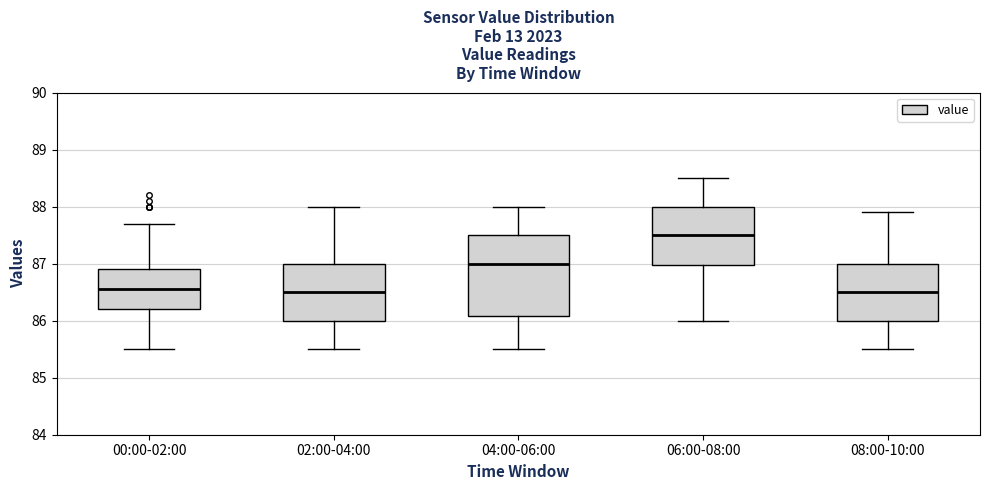

Reading left to right, read every box against the y-axis: the position of its median line, the range the box covers, and the ends of its whiskers. The values are not printed on the chart, so give them approximately, as read against the axis.

00:00-02:00: median 86.6, box 86.2 to 86.9, whiskers 85.5 to 87.7
02:00-04:00: median 86.5, box 86.0 to 87.0, whiskers 85.5 to 88.0
04:00-06:00: median 87.0, box 86.1 to 87.5, whiskers 85.5 to 88.0
06:00-08:00: median 87.5, box 87.0 to 88.0, whiskers 86.0 to 88.5
08:00-10:00: median 86.5, box 86.0 to 87.0, whiskers 85.5 to 87.9